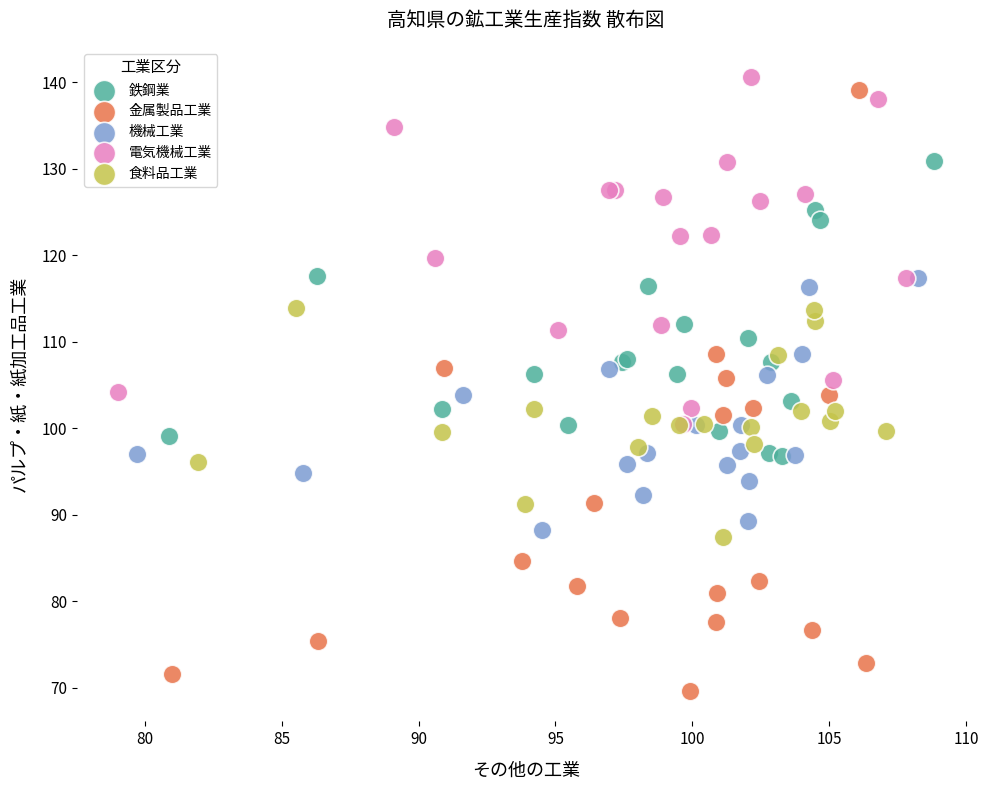

Which series reaches the minimum Y coordinate?

金属製品工業